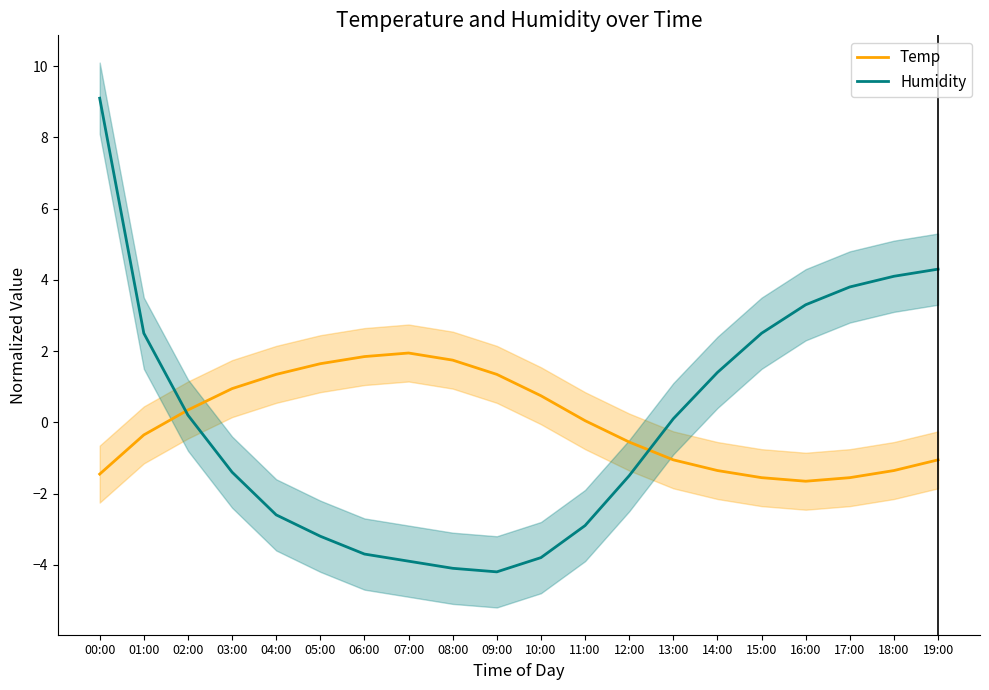

How many data points in Temp are less than 0?

10